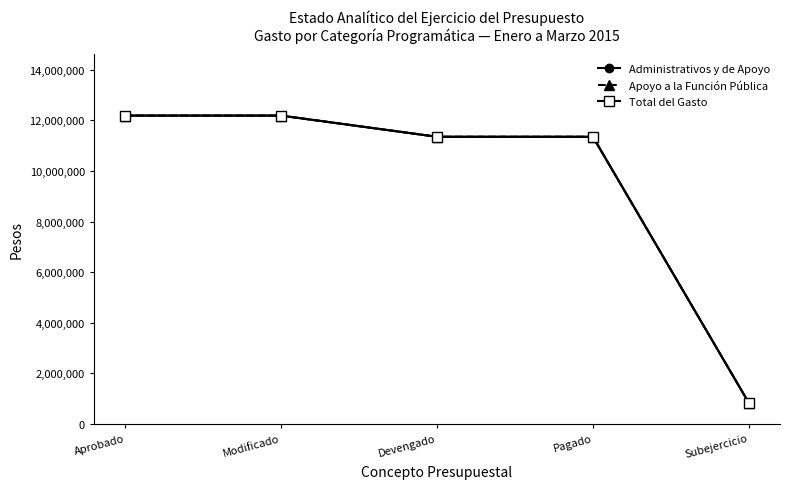

What is the difference between the Apoyo a la Función Pública values at Pagado and Modificado?

837174